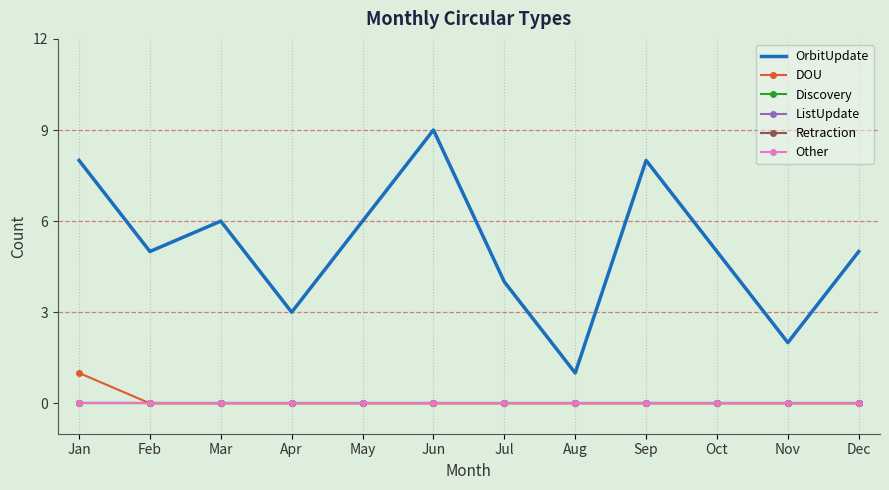

Read the OrbitUpdate value at Oct.

5